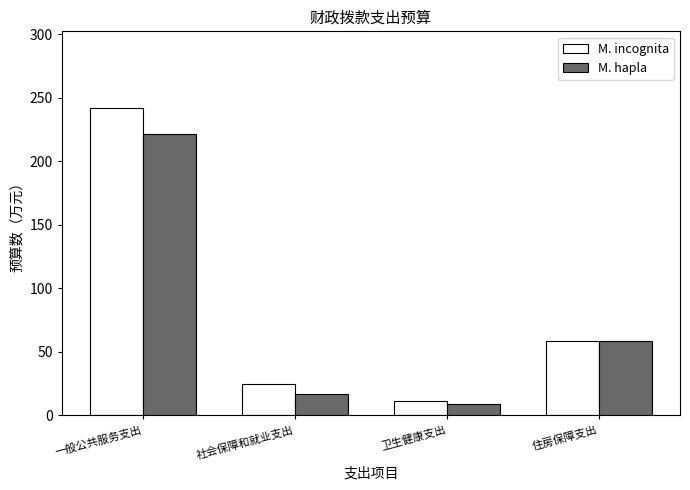

Which series has the widest spread of values?

M. incognita